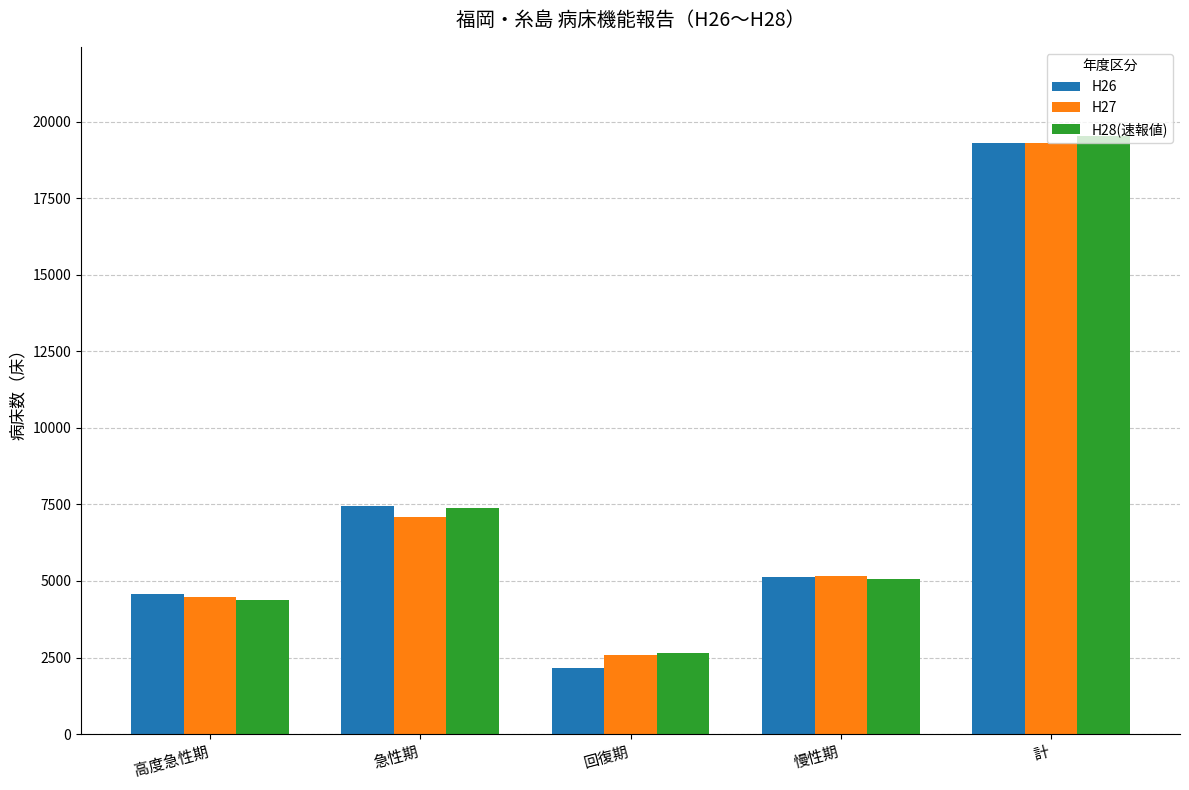

What is the average value of the H28(速報値) series?

7805